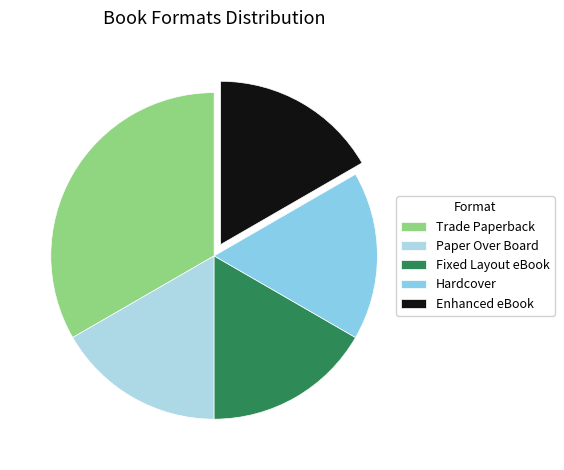

Count the number of slices in the pie.

5